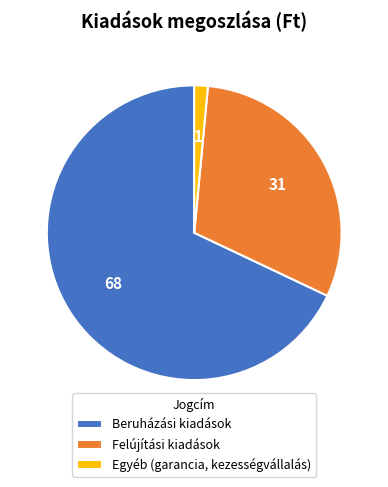

The Felújítási kiadások slice represents 41% of the pie. True or false?

False